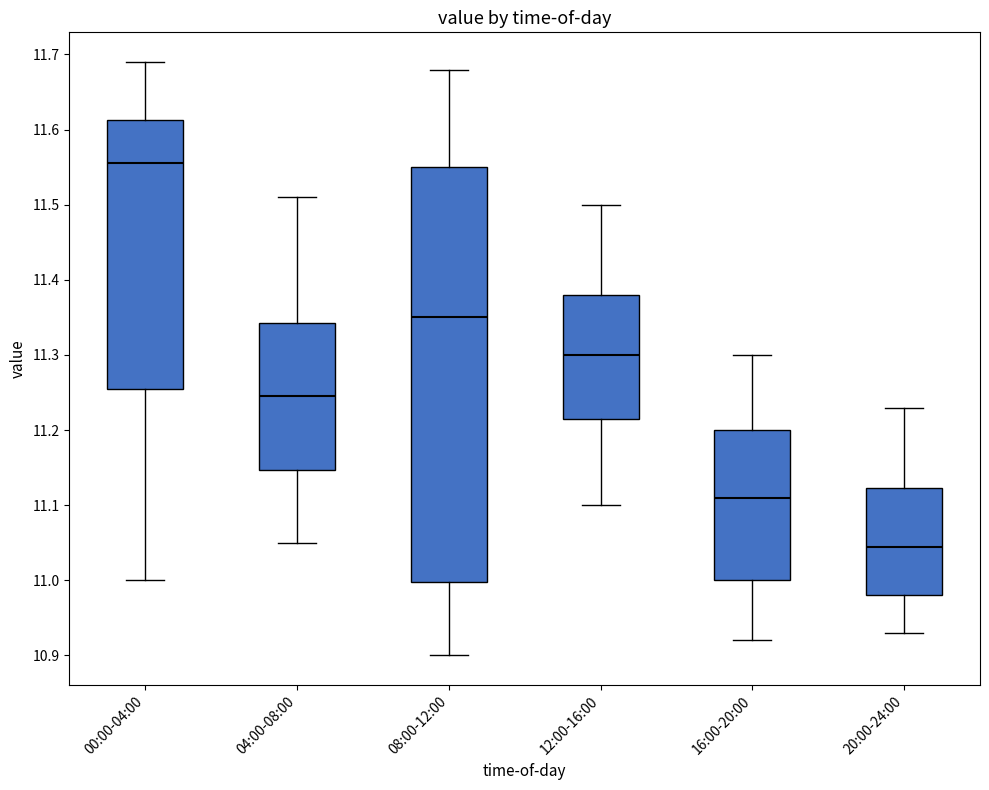

Reading left to right, transcribe this box plot: for each box, give where its median line is, the range the box spans, and where its two whiskers end, as read against the y-axis. The values are not printed on the chart, so give them approximately, as read against the axis.

00:00-04:00: median 11.56, box 11.26 to 11.61, whiskers 11.00 to 11.69
04:00-08:00: median 11.25, box 11.15 to 11.34, whiskers 11.05 to 11.51
08:00-12:00: median 11.35, box 11.00 to 11.55, whiskers 10.90 to 11.68
12:00-16:00: median 11.30, box 11.22 to 11.38, whiskers 11.10 to 11.50
16:00-20:00: median 11.11, box 11.00 to 11.20, whiskers 10.92 to 11.30
20:00-24:00: median 11.05, box 10.98 to 11.12, whiskers 10.93 to 11.23